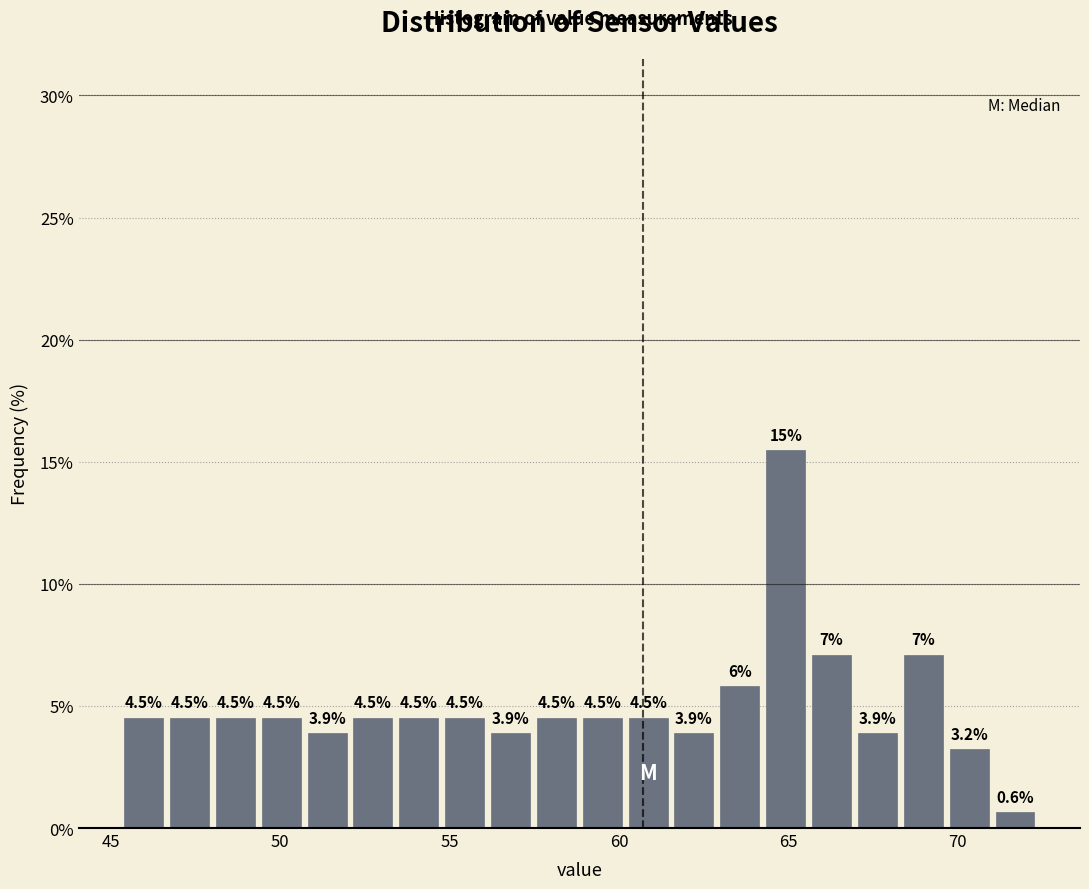

Around what value on the x-axis is the tallest bar? Give the approximate position of its centre, as read against the axis.

65.0